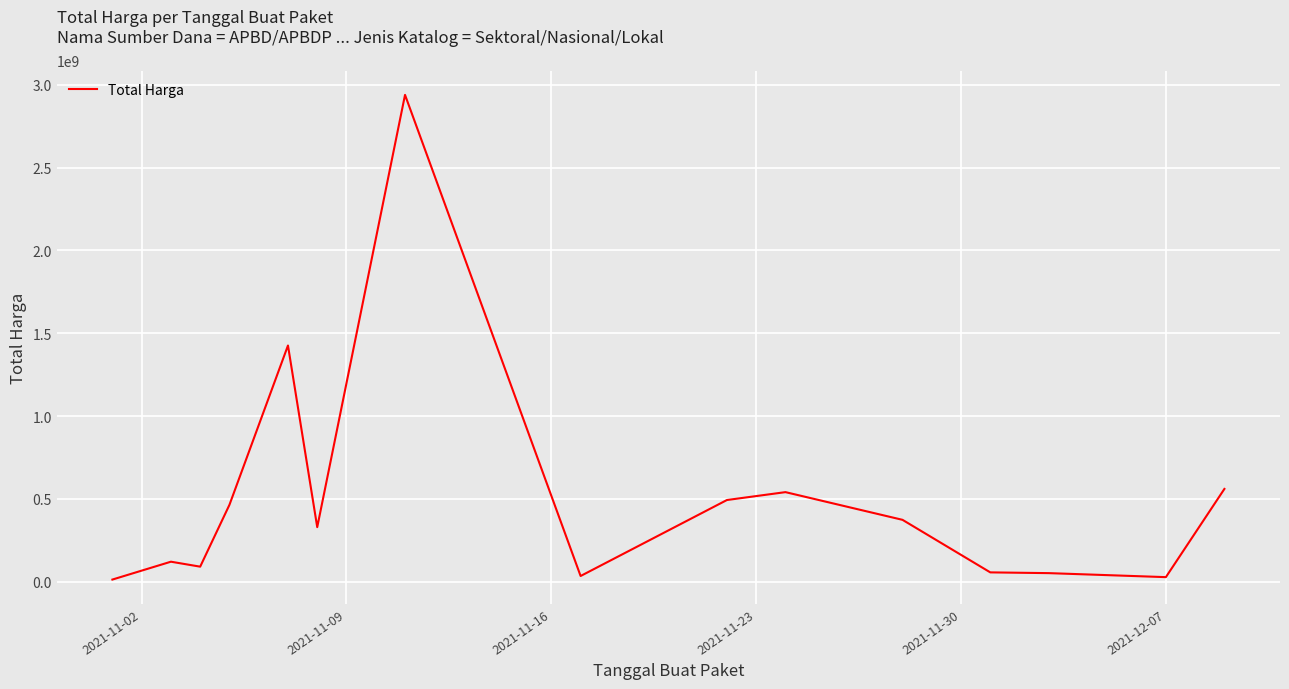

What is the greatest value displayed?

2938963240